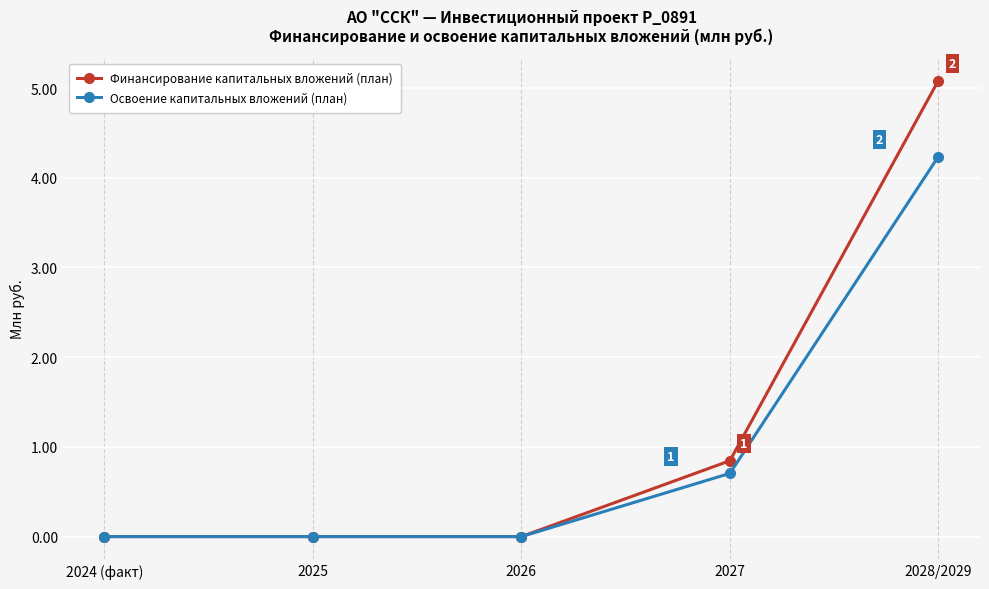

What is the maximum value shown in the chart?

5.1